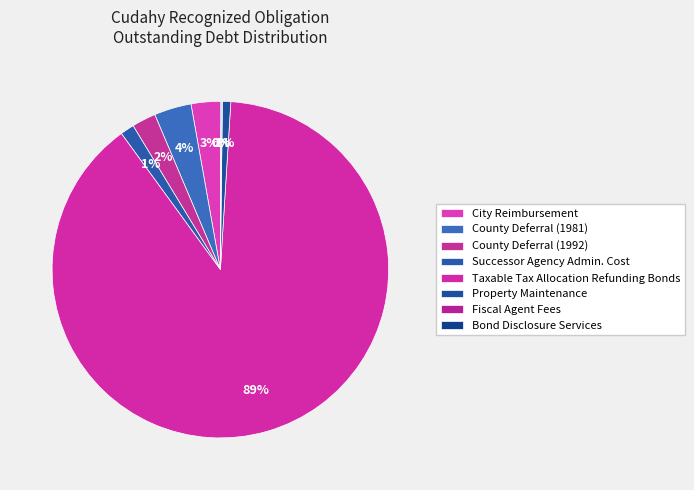

To the nearest percent, what is the average slice percentage?

12%